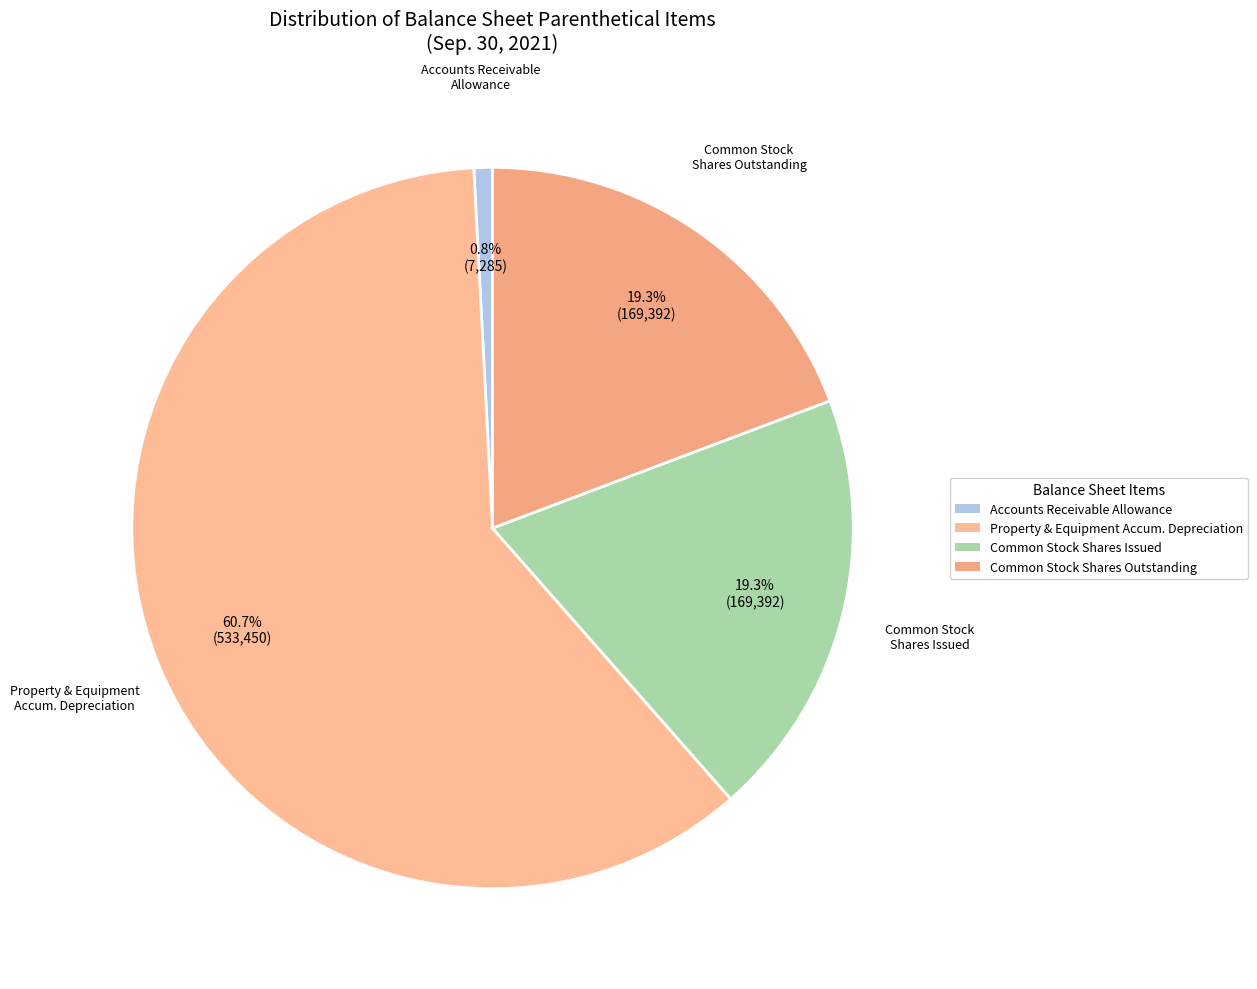

Which has a higher value, Common Stock Shares Issued or Accounts Receivable Allowance?

Common Stock Shares Issued